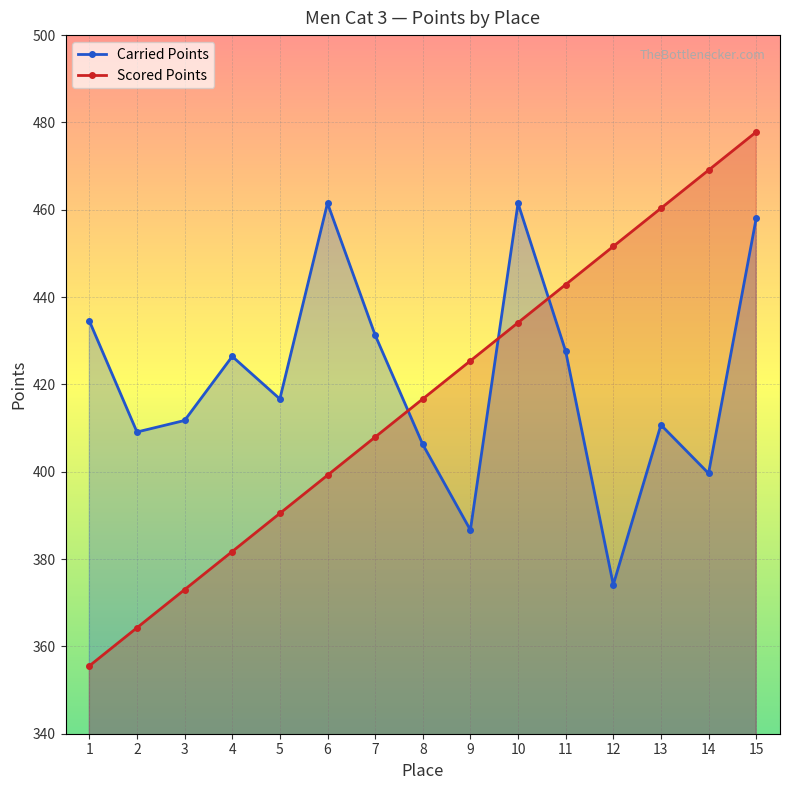

True or false: Carried Points has more than 0 interior local peaks.

True